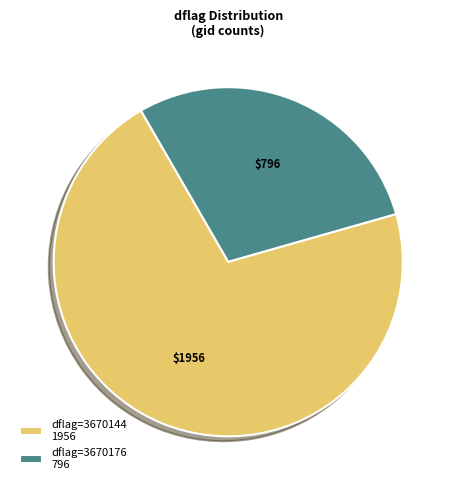

Which category has the biggest portion of the pie?

dflag=3670144 1956